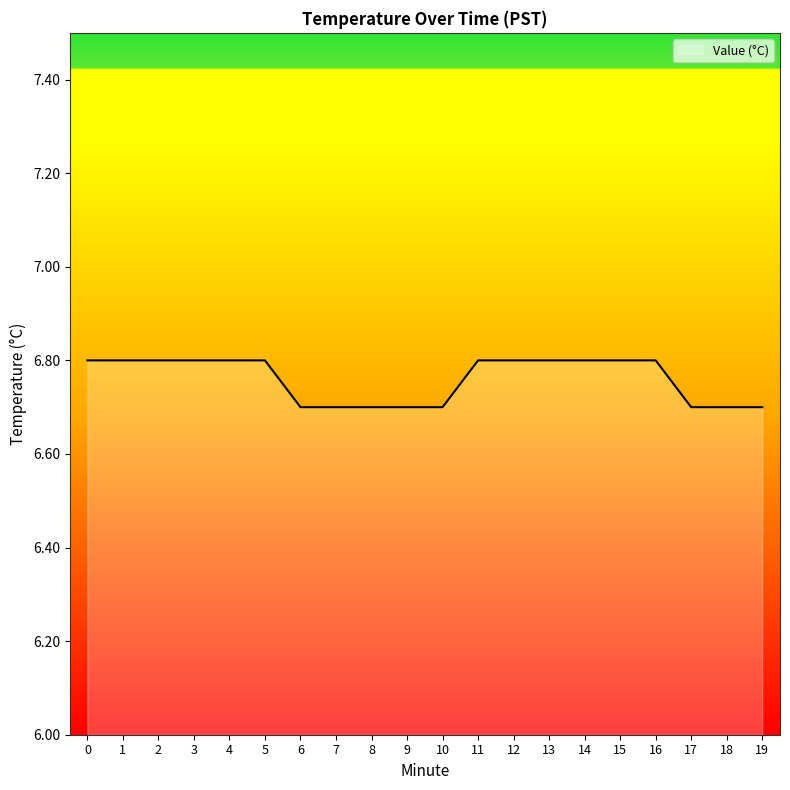

What is the change in value from 4 to 7?

-0.1